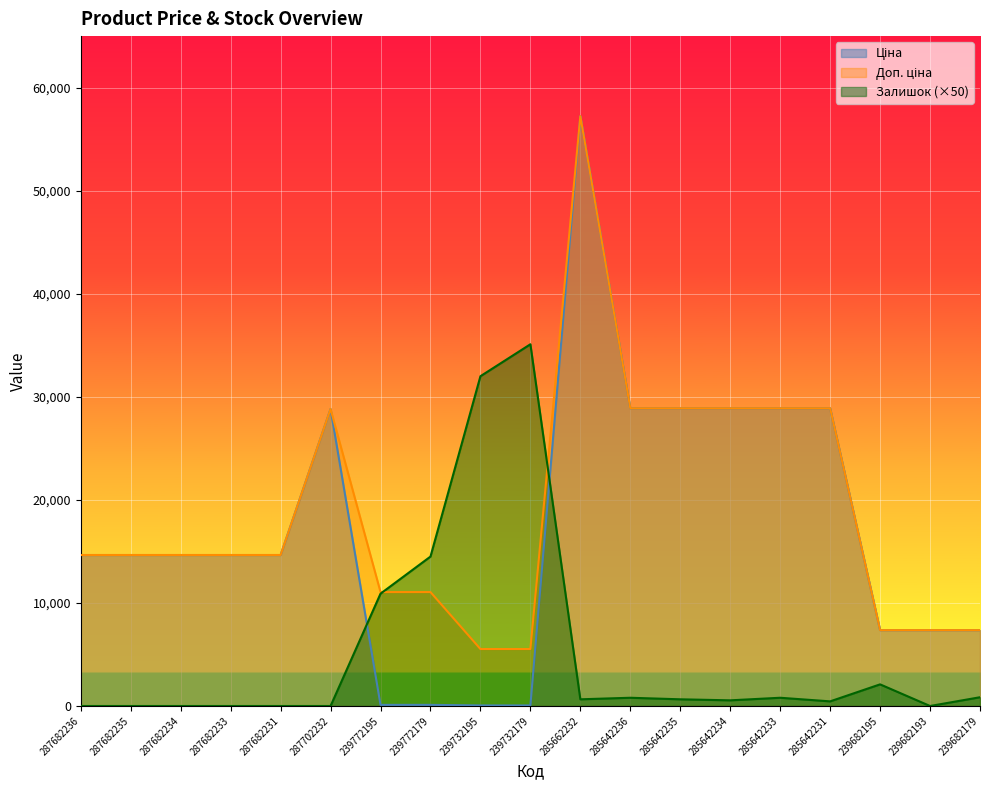

What is the label of the 7th point from the right?

285642235